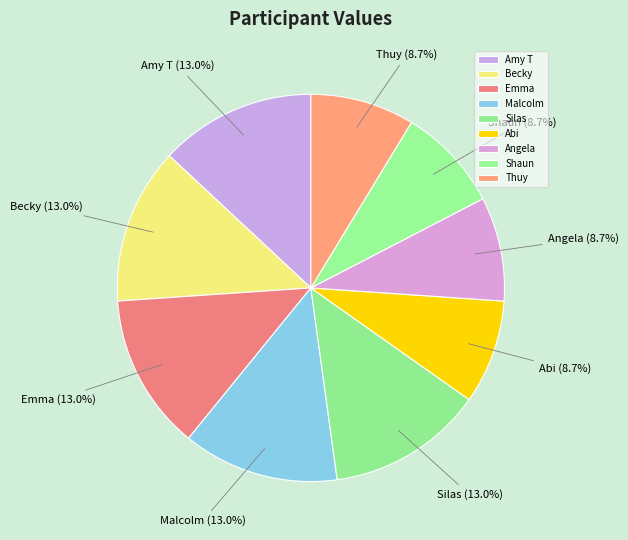

Does any single category account for the majority?

No